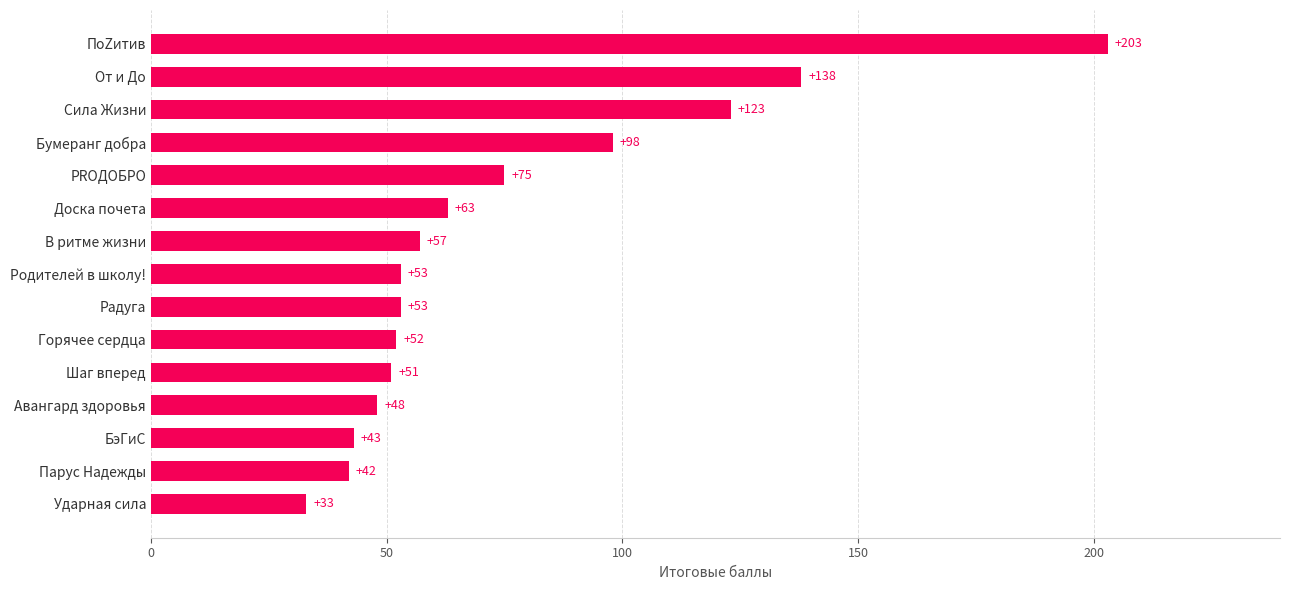

What value does the data have at БэГиС?

43